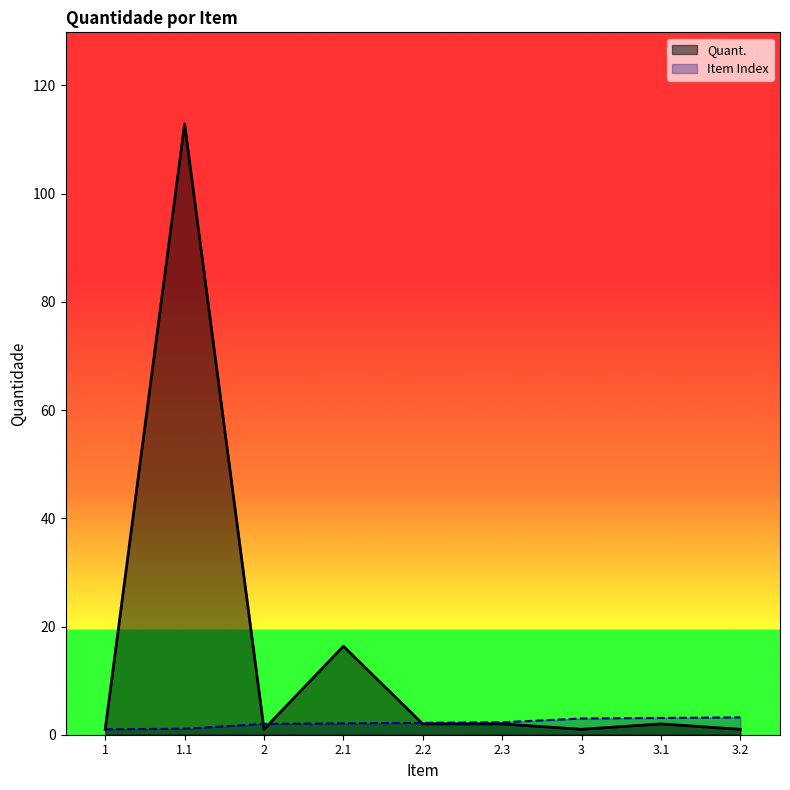

Between which two adjacent categories do Item Index and Quant. first intersect?

1.1 and 2